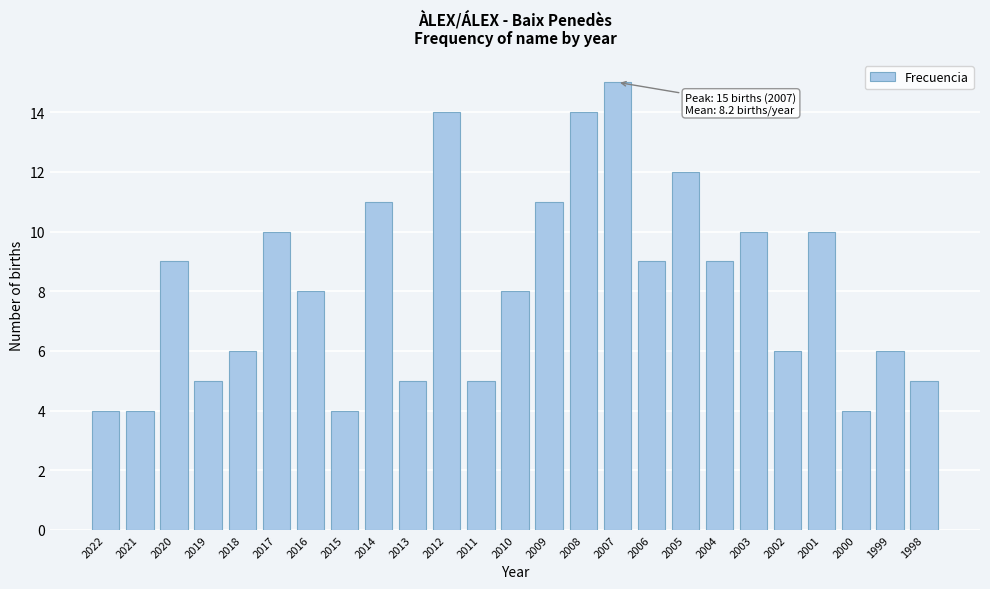

Reading left to right, extract all data points from this chart.

4	4	9	5	6	10	8	4	11	5	14	5	8	11	14	15	9	12	9	10	6	10	4	6	5